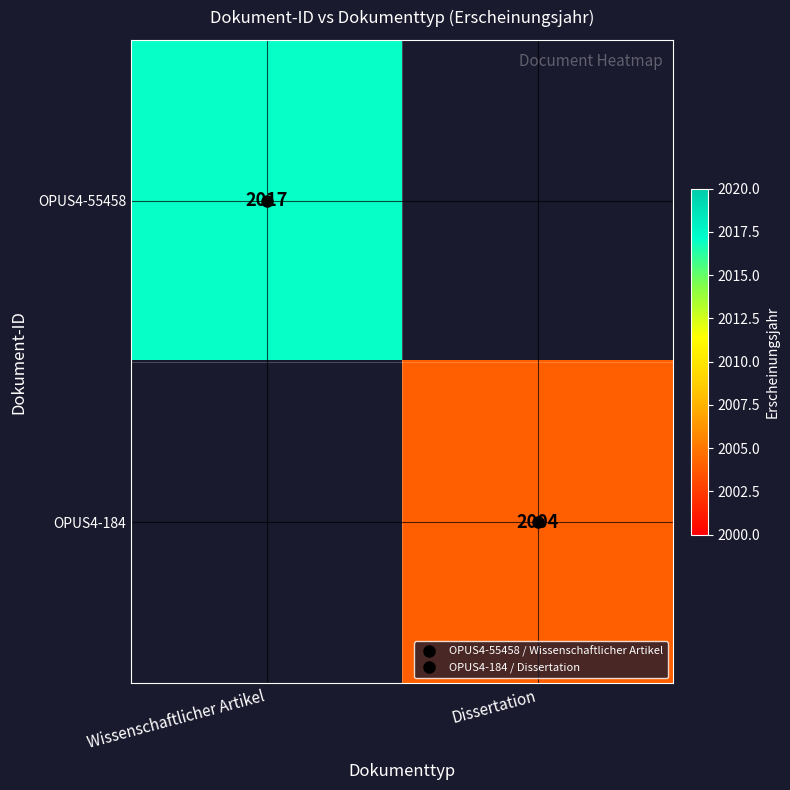

True or false: OPUS4-55458 has a value of 2017.0 at Wissenschaftlicher Artikel.

True